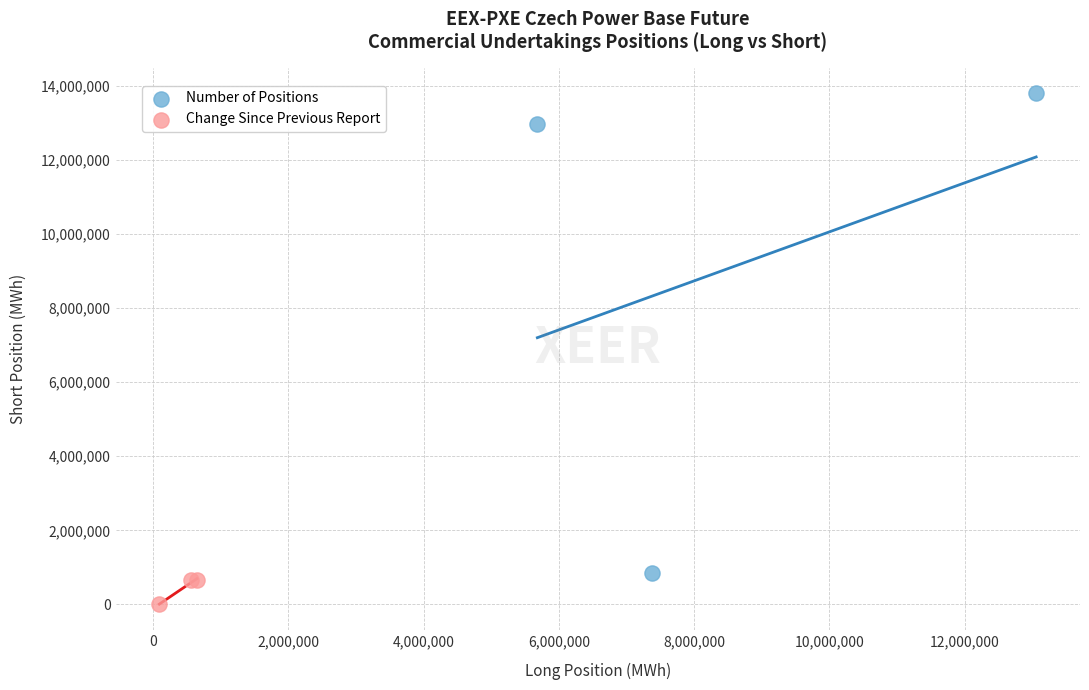

Which series has the largest Y range (max minus min)?

Number of Positions